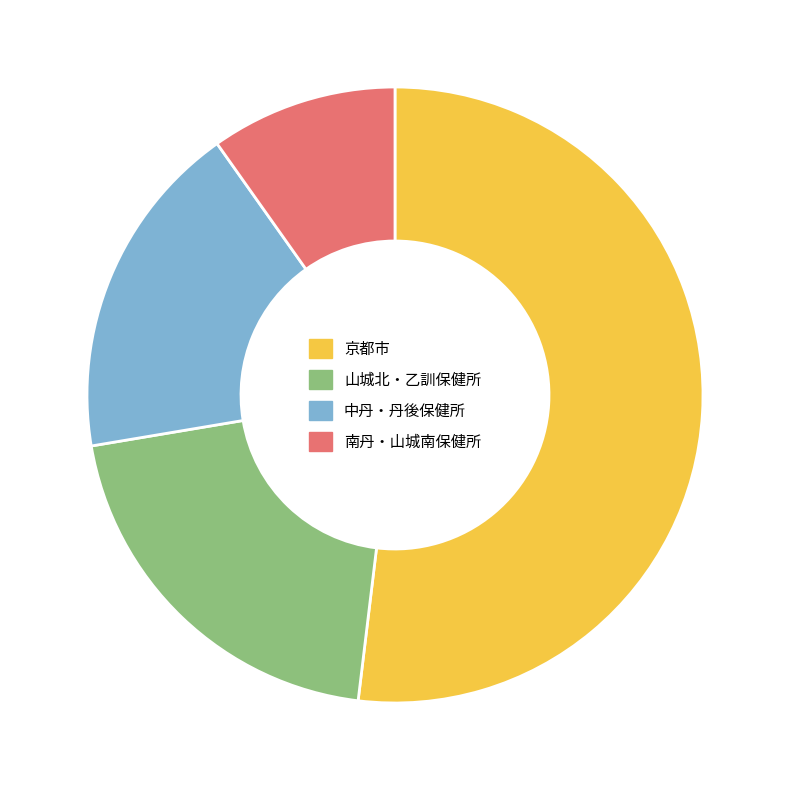

Do 山城北・乙訓保健所 and 中丹・丹後保健所 together represent more than half of the pie?

No